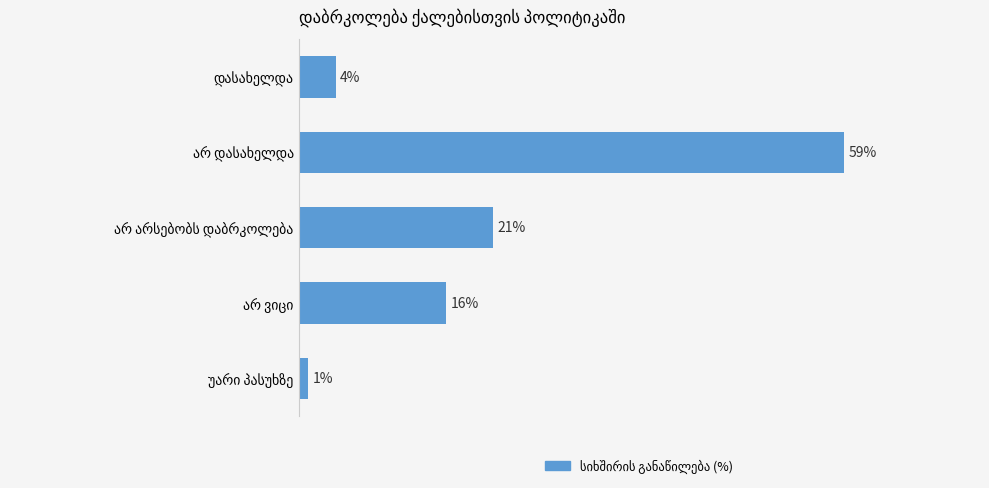

Are the bars horizontal?

Yes